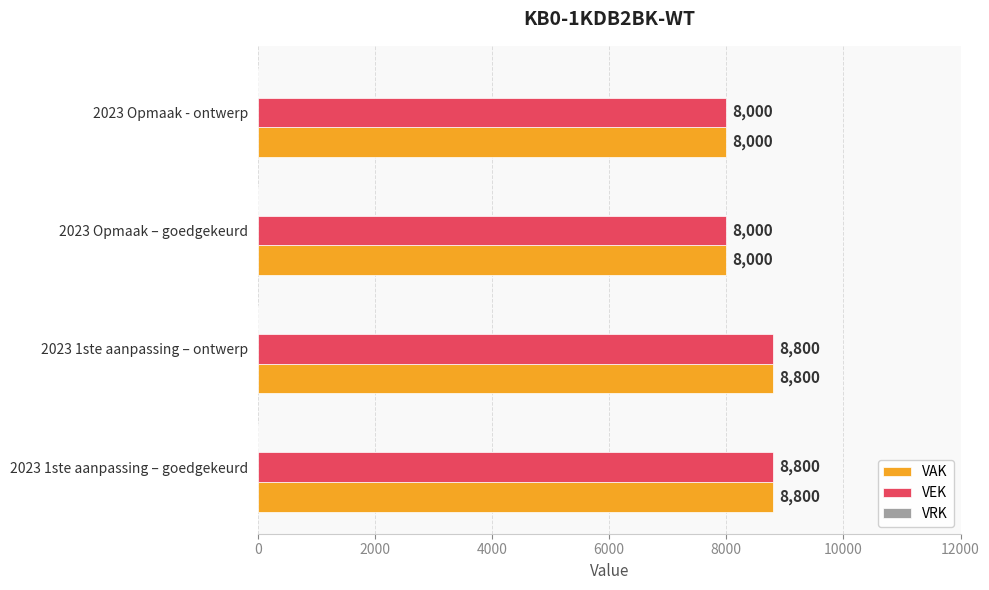

The value of VAK at 2023 1ste aanpassing – ontwerp is 8800. True or false?

True